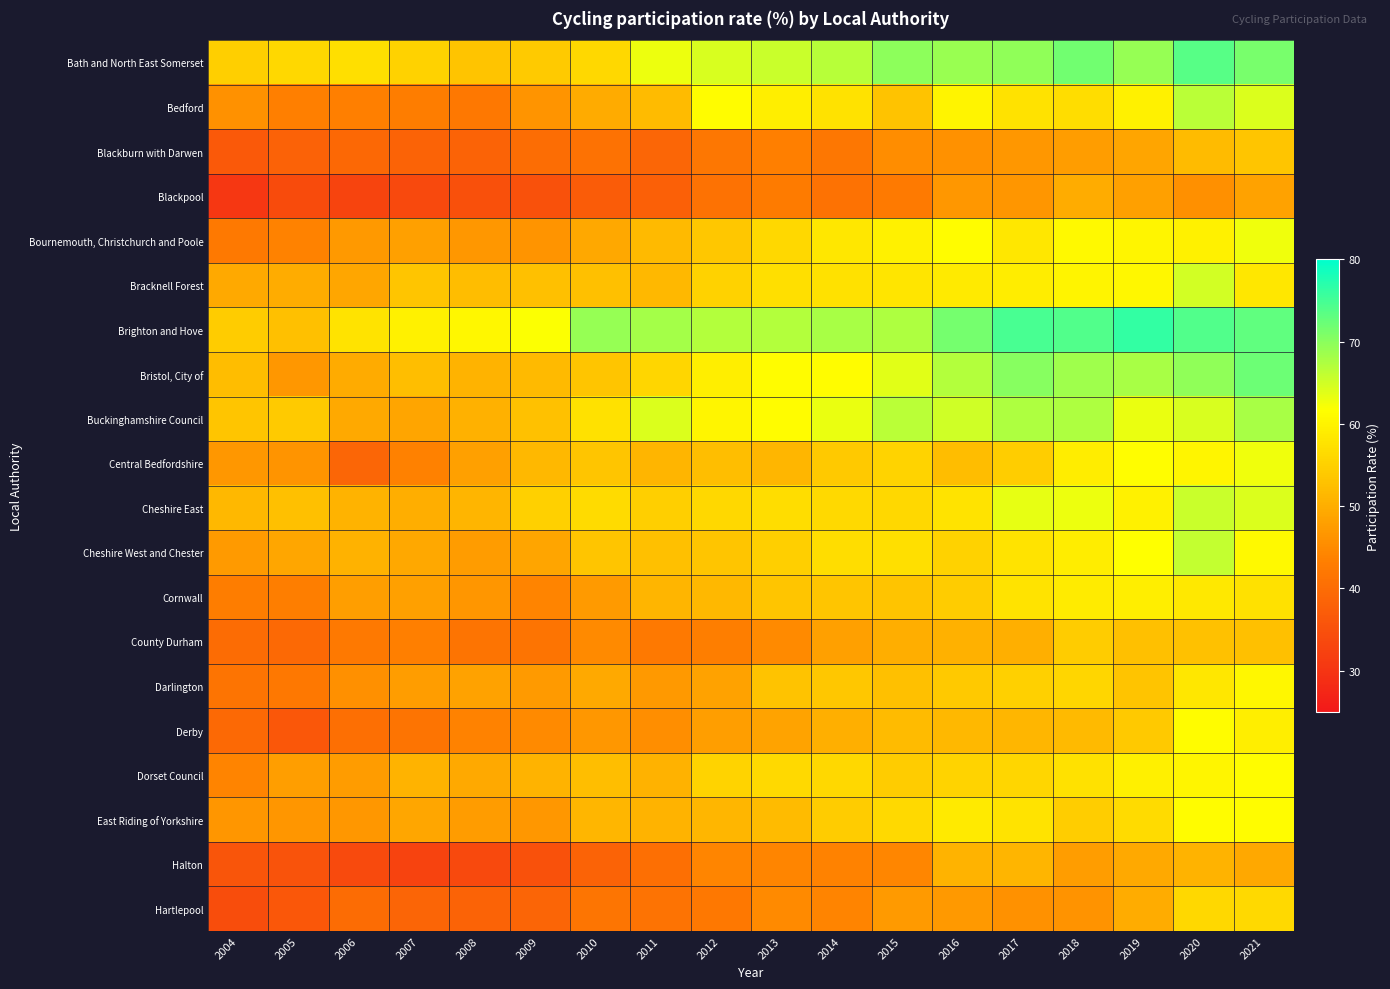

What is the maximum value shown in the chart?

76.3